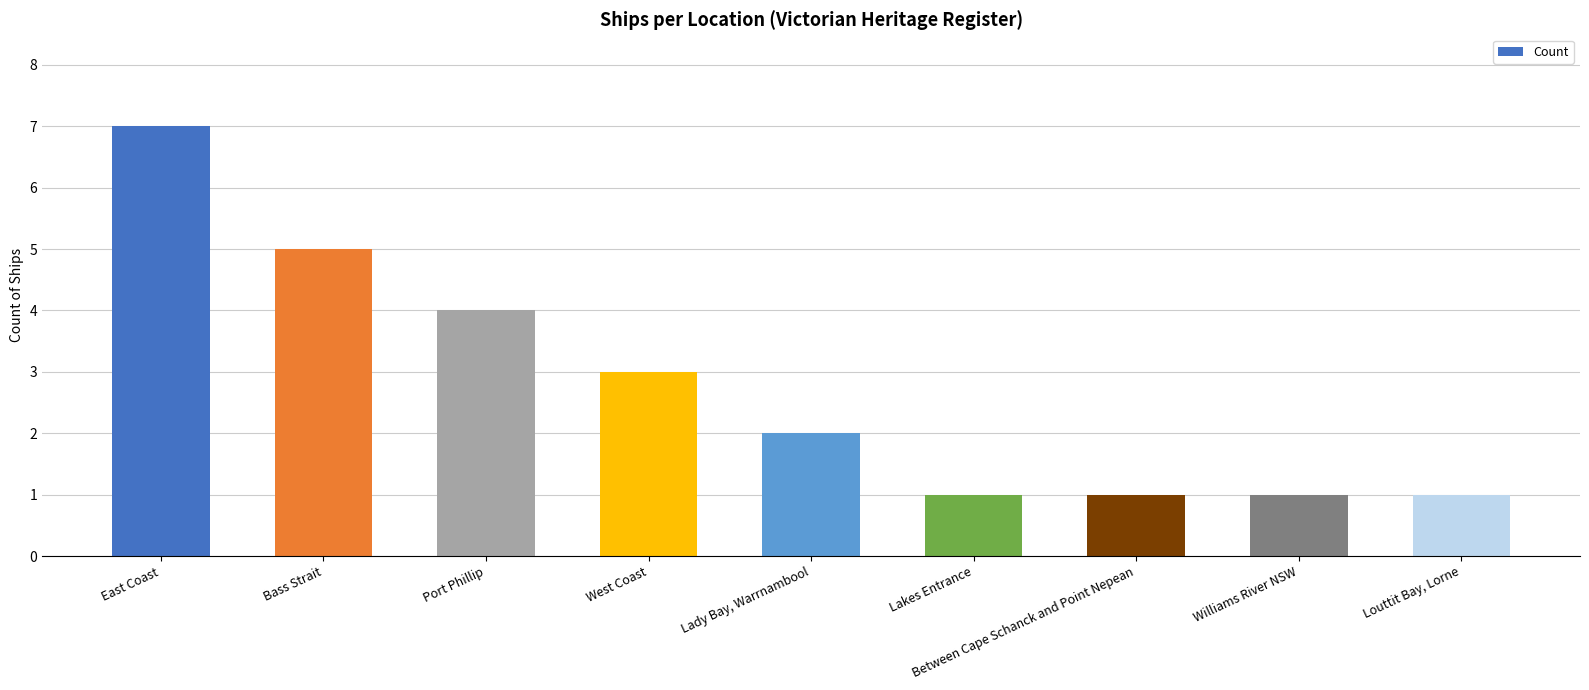

What is the value of the 7th bar from the left?

1